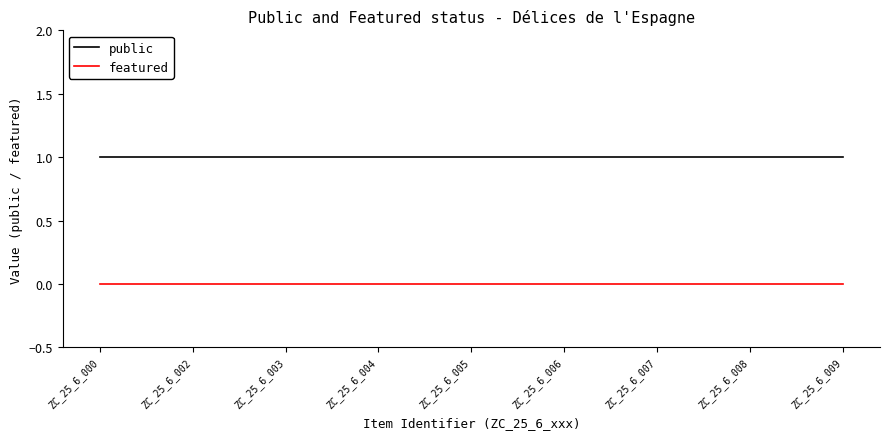

What is the average value of the public series?

1